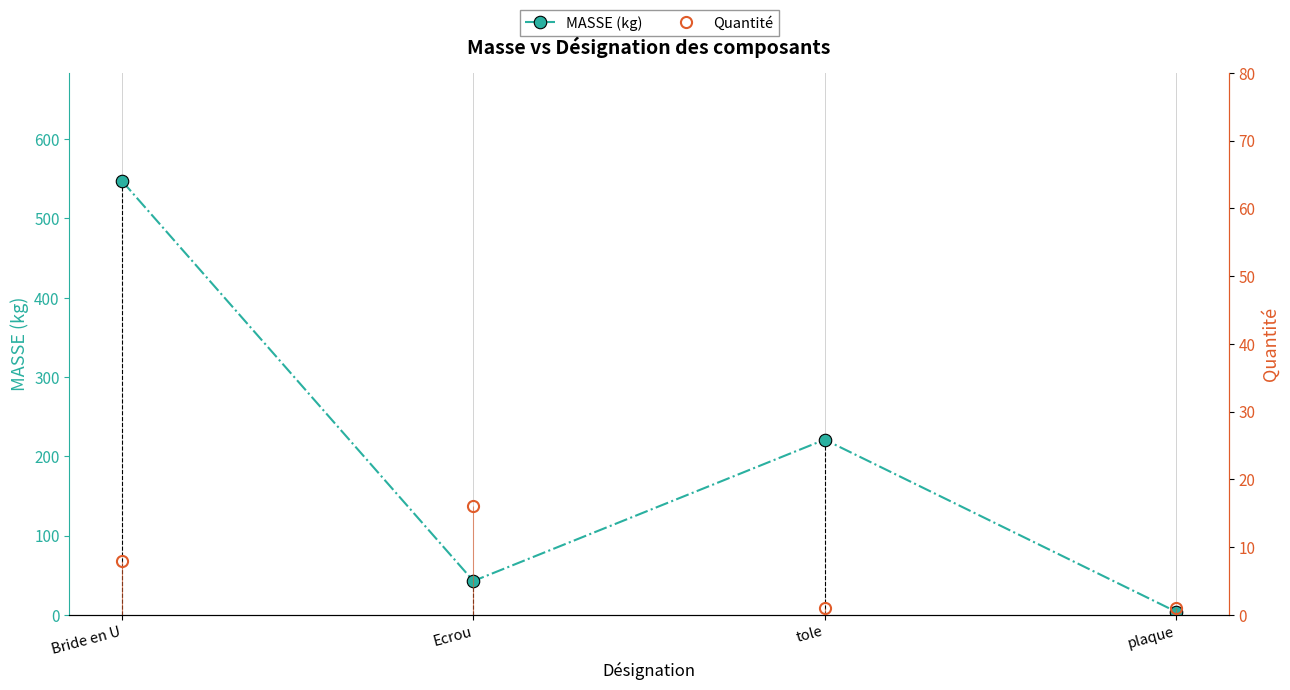

Rank the categories by Quantité value from lowest to highest.

tole, plaque, Bride en U, Ecrou